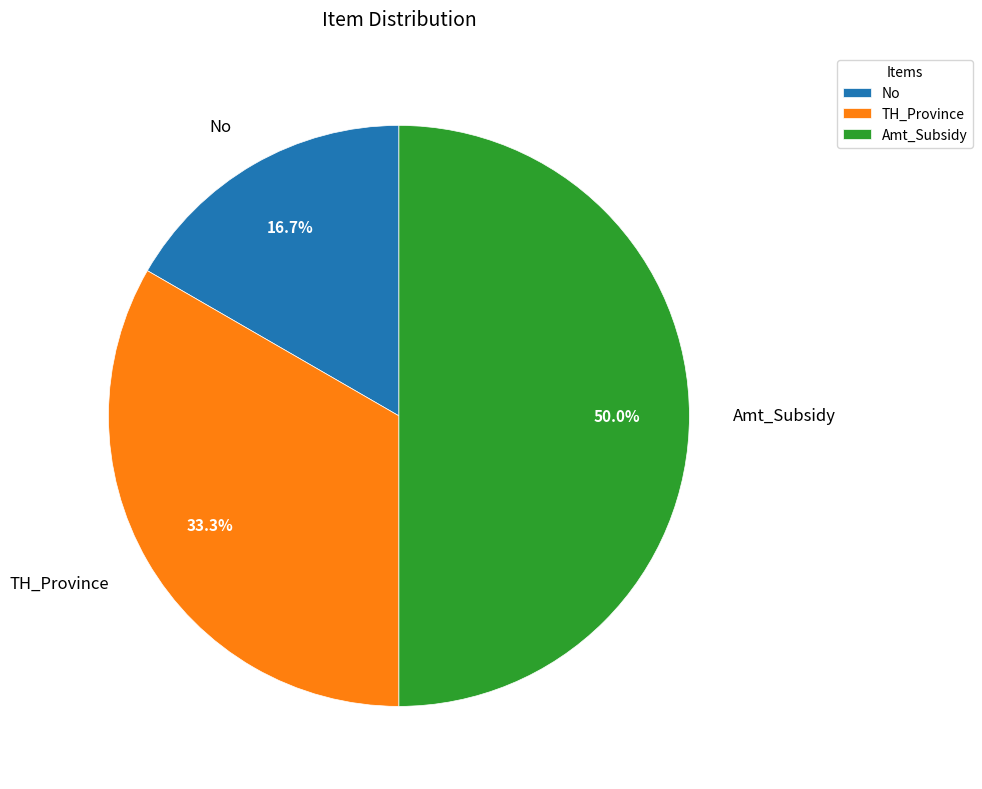

Rank the categories by value from highest to lowest.

Amt_Subsidy, TH_Province, No